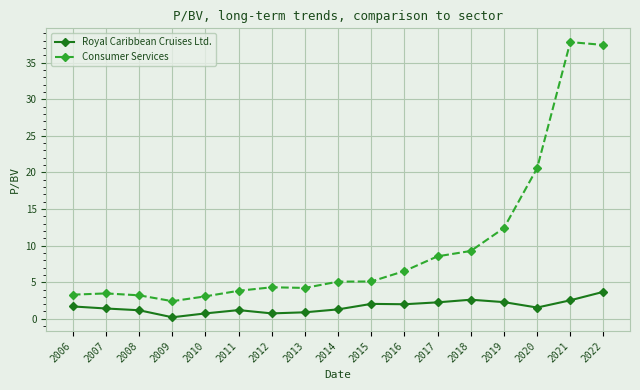

In Royal Caribbean Cruises Ltd., how many points are lower than both neighbors (excluding endpoints)?

4